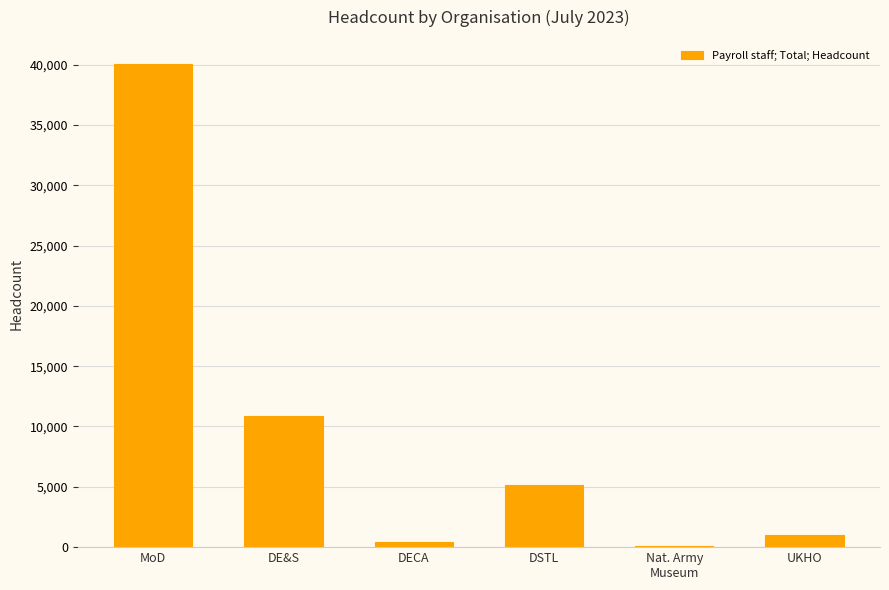

True or false: the data shows 40042 at MoD.

True